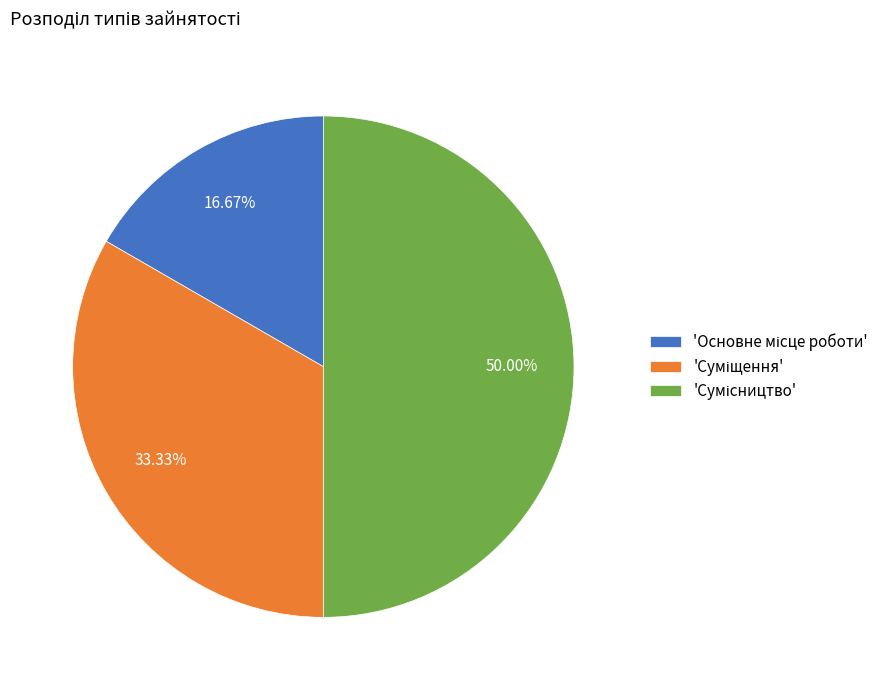

Count the number of slices in the pie.

3